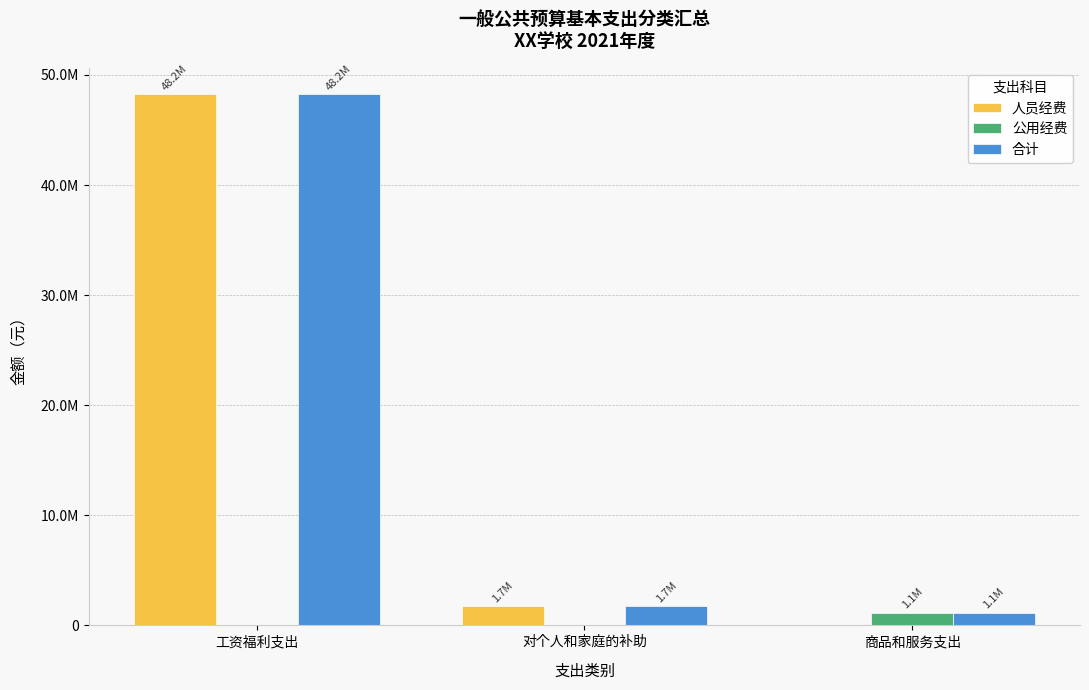

What are all the series names shown in the legend?

人员经费, 公用经费, 合计